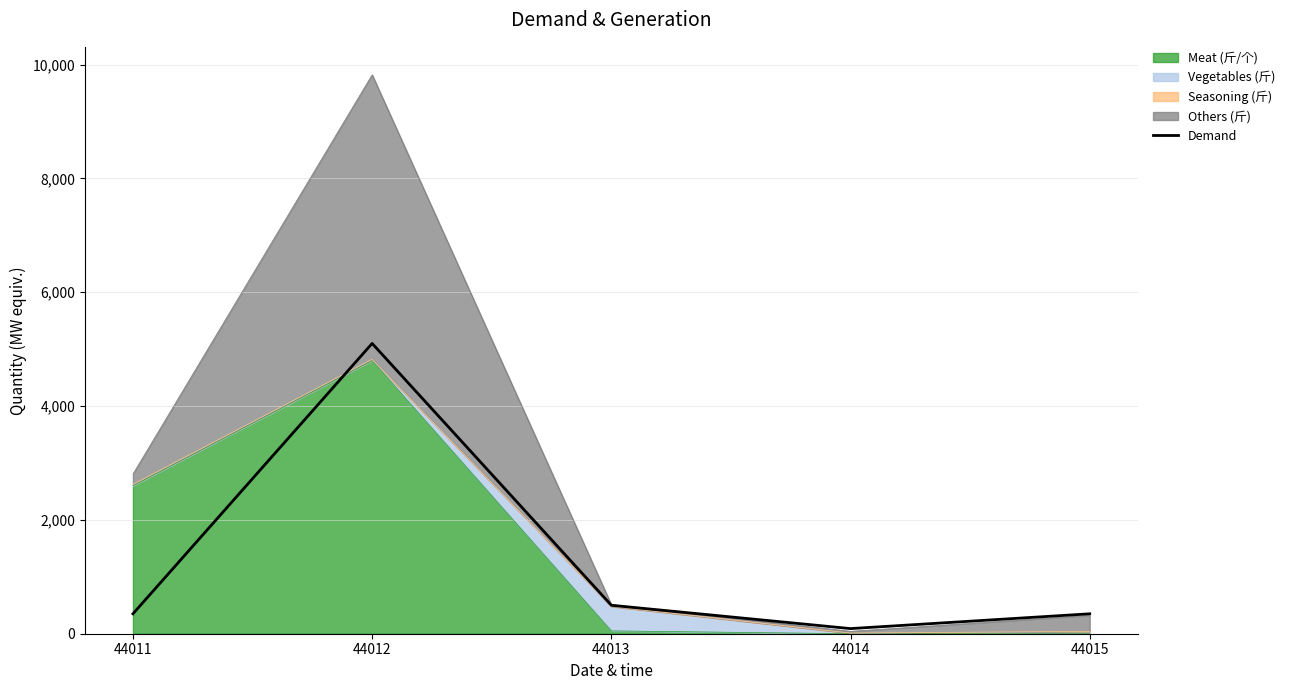

What is the value of the 5th point from the left?

350